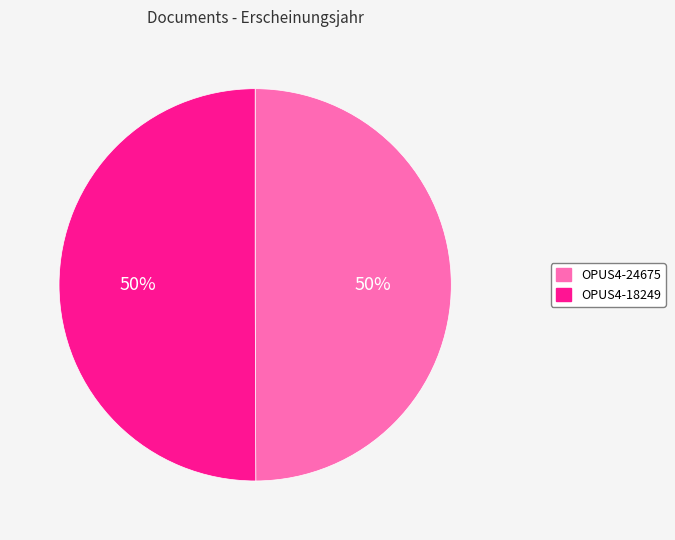

The OPUS4-18249 slice represents 50% of the pie. True or false?

True